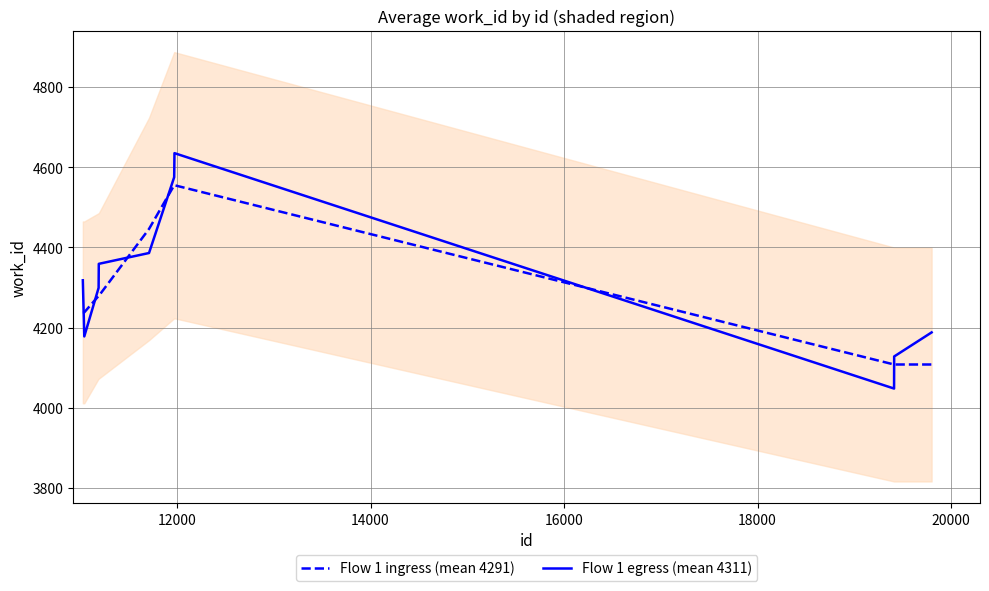

True or false: Flow 1 egress (mean 4311) and Flow 1 ingress (mean 4291) cross at least once.

True